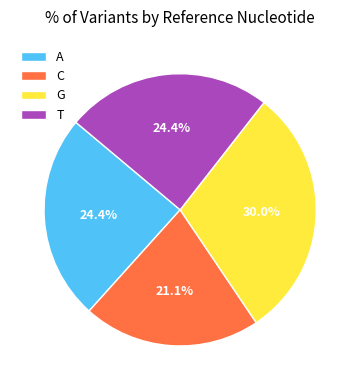

To the nearest percent, what is the combined percentage of A and G?

54%